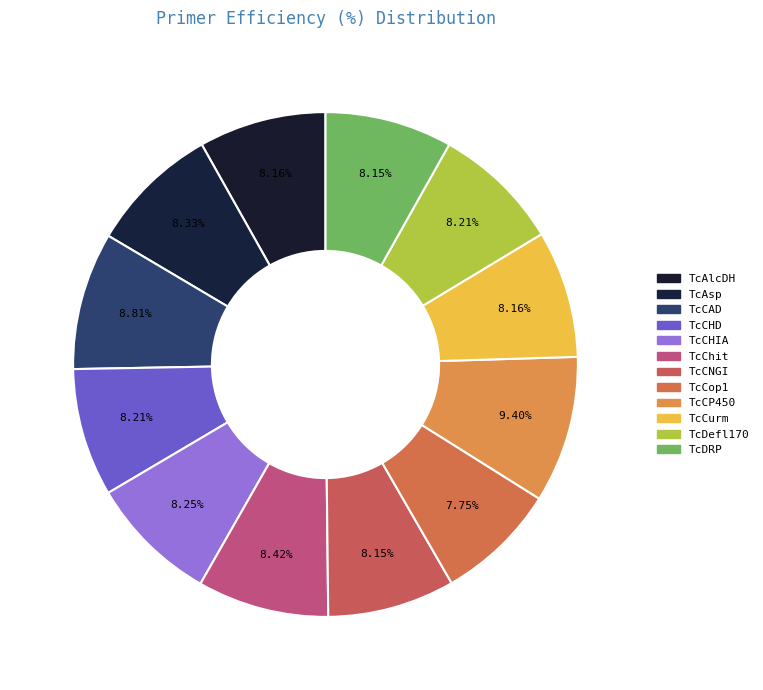

Does any single category account for the majority?

No